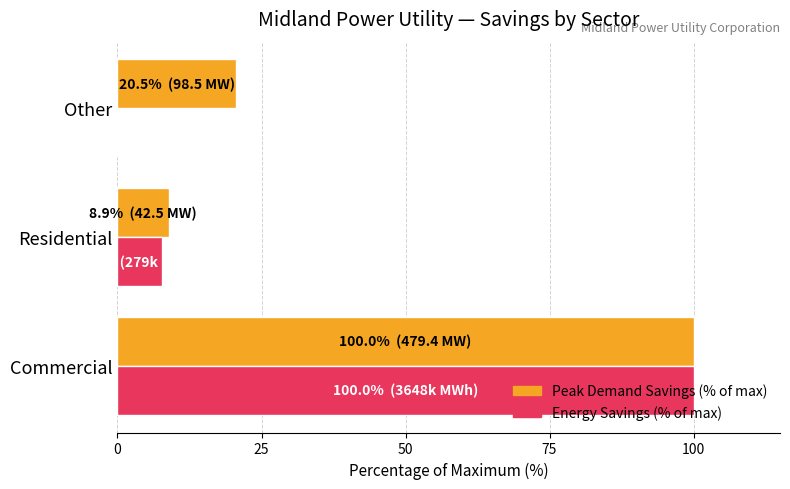

What is the greatest value displayed?

100.0